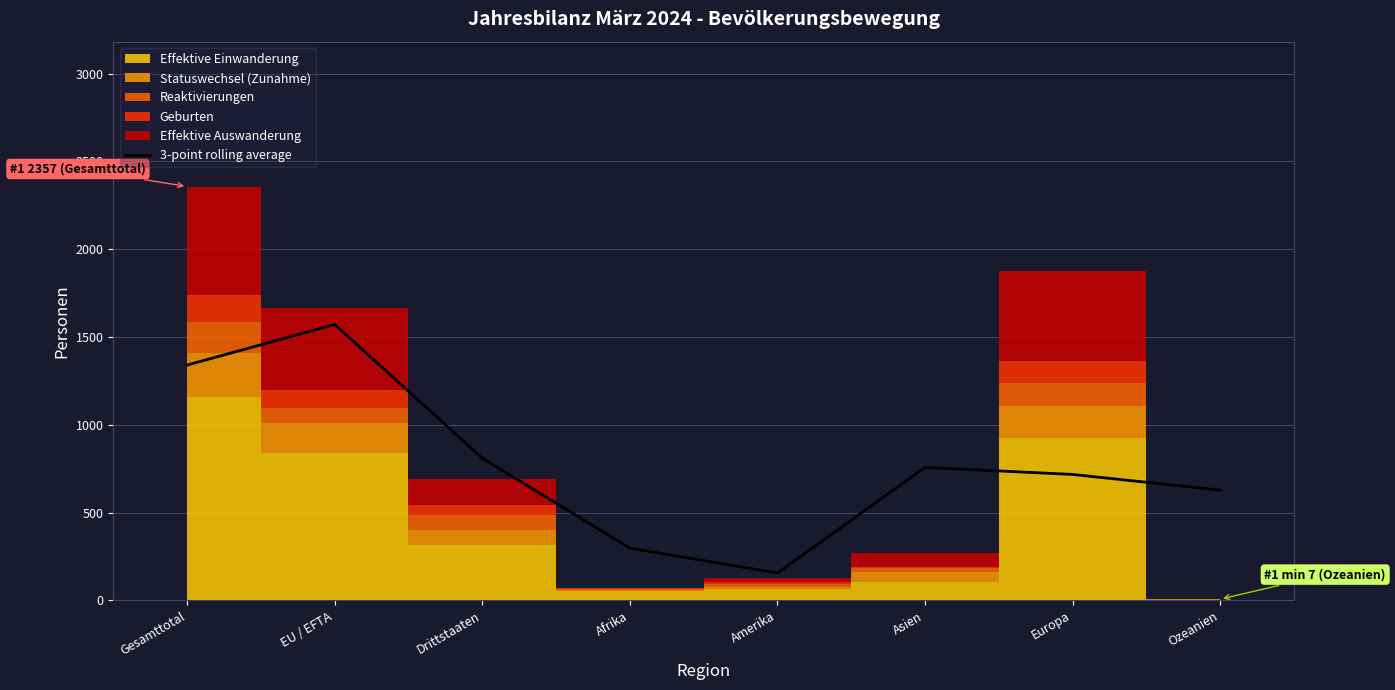

Reading left to right, what are all the values shown in this chart?

Gesamttotal=1340.3	EU / EFTA=1571.3	Drittstaaten=810.0	Afrika=297.7	Amerika=156.0	Asien=757.3	Europa=717.3	Ozeanien=628.0